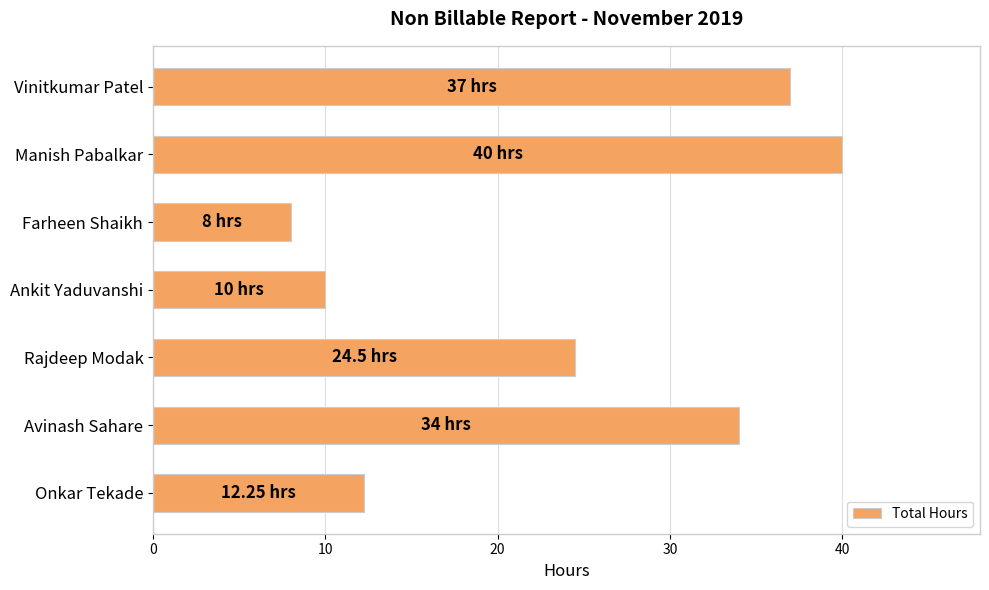

What is the sum of all values?

165.8